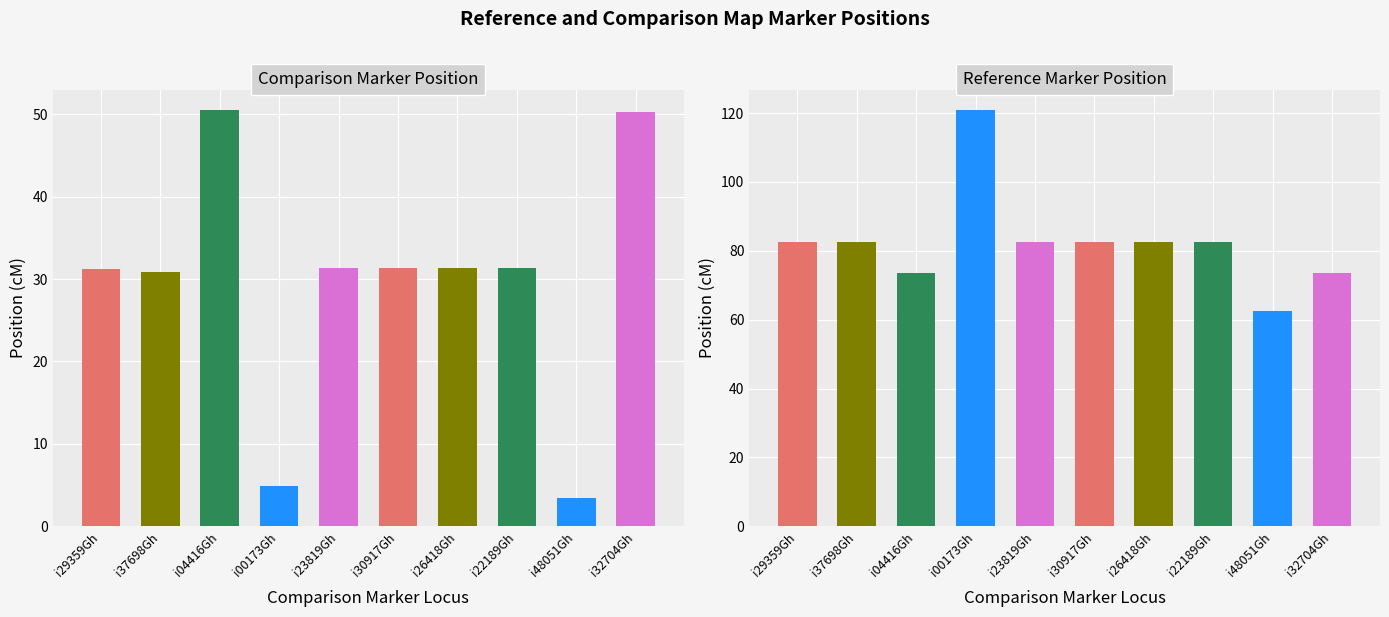

At which category does the chart reach its peak across all series?

i00173Gh